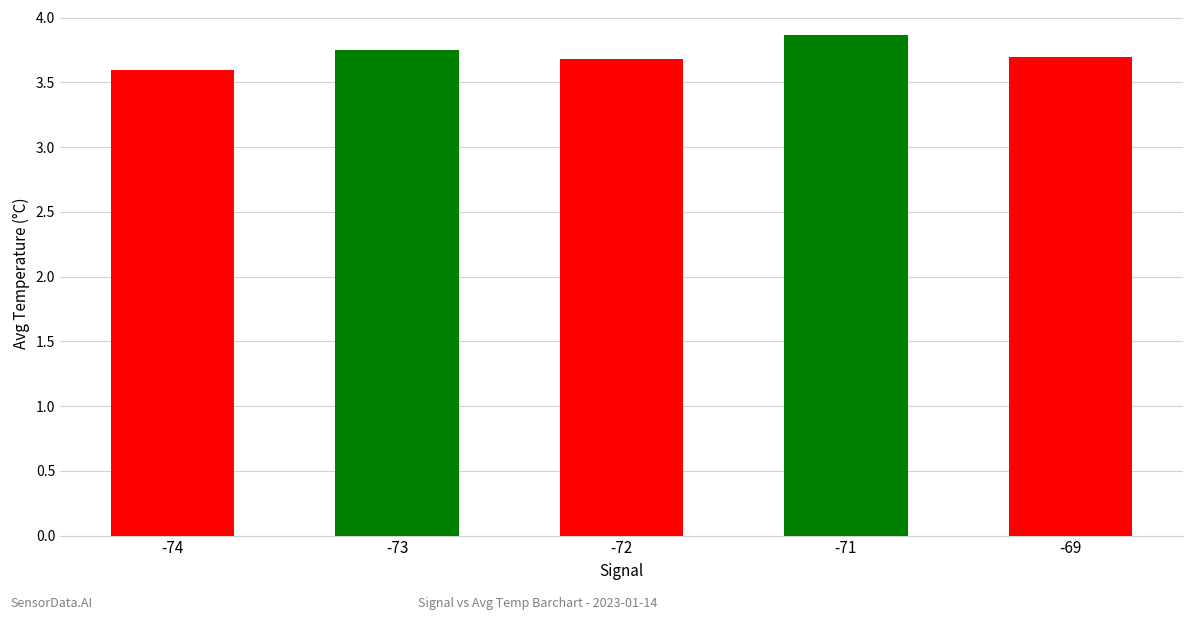

Between -72 and -73, which is larger?

-73